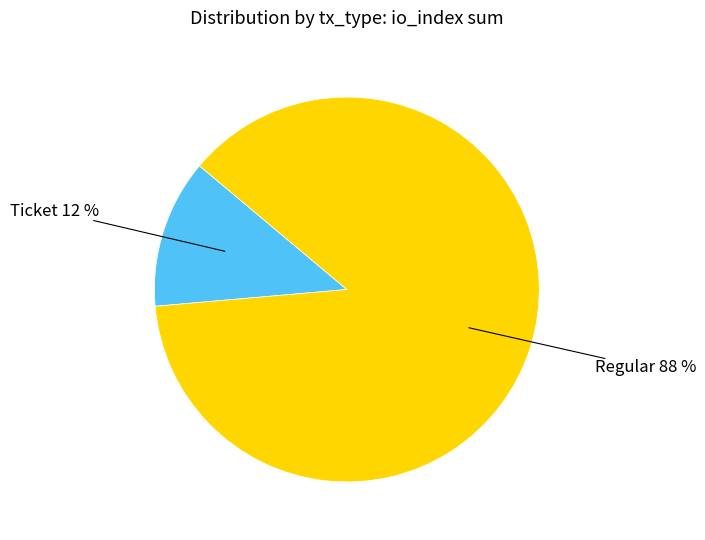

To the nearest percent, what is the average slice percentage?

50%